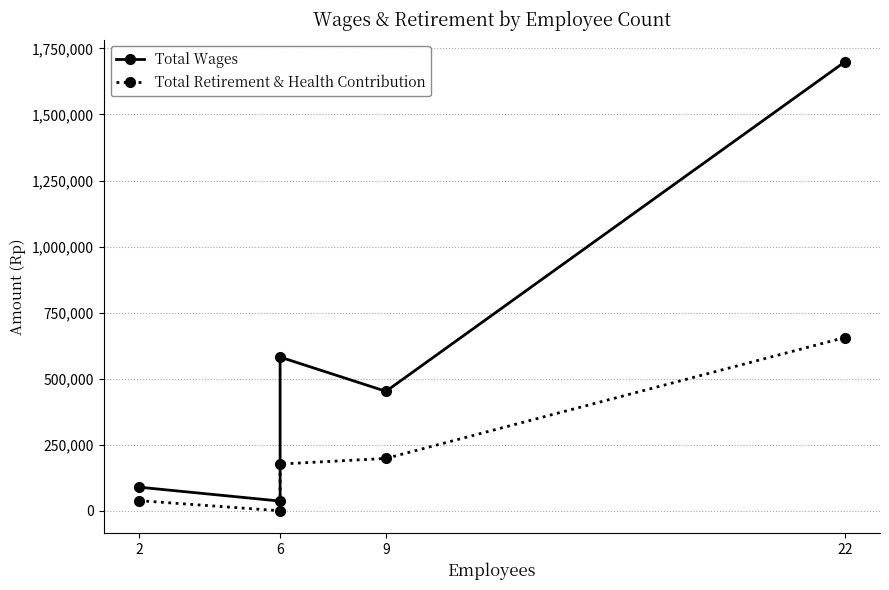

Which series has the largest total across all categories?

Total Wages